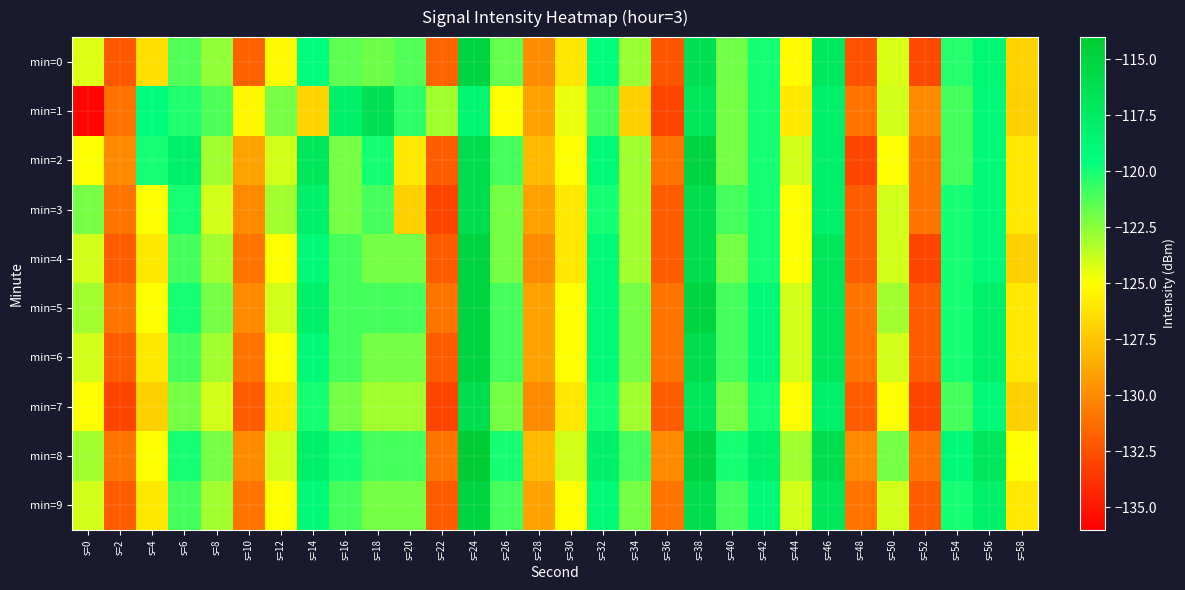

Reading left to right, list all the values displayed in this chart.

min=0: s=0=-124.2	s=2=-132.2	s=4=-126.4	s=6=-121.2	s=8=-122.6	s=10=-131.8	s=12=-125.2	s=14=-119.3	s=16=-121.5	s=18=-121.9	s=20=-121.3	s=22=-131.7	s=24=-115.1	s=26=-121.7	s=28=-129.9	s=30=-126.1	s=32=-119.4	s=34=-122.8	s=36=-132.3	s=38=-116.2	s=40=-121.9	s=42=-120.0	s=44=-125.3	s=46=-117.0	s=48=-132.4	s=50=-124.2	s=52=-132.7	s=54=-120.3	s=56=-118.7	s=58=-126.9
min=1: s=0=-135.8	s=2=-131.1	s=4=-119.3	s=6=-120.2	s=8=-121.1	s=10=-125.3	s=12=-122.0	s=14=-126.8	s=16=-117.9	s=18=-116.3	s=20=-120.5	s=22=-123.0	s=24=-118.5	s=26=-125.0	s=28=-129.0	s=30=-124.5	s=32=-121.0	s=34=-127.0	s=36=-133.0	s=38=-117.0	s=40=-122.0	s=42=-120.0	s=44=-126.0	s=46=-118.0	s=48=-131.0	s=50=-124.0	s=52=-130.0	s=54=-121.0	s=56=-119.0	s=58=-127.0
min=2: s=0=-125.0	s=2=-130.0	s=4=-120.0	s=6=-118.0	s=8=-123.0	s=10=-129.0	s=12=-124.0	s=14=-117.0	s=16=-122.0	s=18=-120.0	s=20=-126.0	s=22=-132.0	s=24=-116.0	s=26=-121.0	s=28=-128.0	s=30=-125.0	s=32=-119.0	s=34=-123.0	s=36=-131.0	s=38=-115.0	s=40=-122.0	s=42=-120.0	s=44=-124.0	s=46=-118.0	s=48=-133.0	s=50=-125.0	s=52=-131.0	s=54=-121.0	s=56=-119.0	s=58=-126.0
min=3: s=0=-122.0	s=2=-131.0	s=4=-125.0	s=6=-120.0	s=8=-124.0	s=10=-130.0	s=12=-123.0	s=14=-118.0	s=16=-122.0	s=18=-121.0	s=20=-127.0	s=22=-133.0	s=24=-116.0	s=26=-122.0	s=28=-129.0	s=30=-126.0	s=32=-120.0	s=34=-123.0	s=36=-132.0	s=38=-116.0	s=40=-121.0	s=42=-120.0	s=44=-125.0	s=46=-118.0	s=48=-132.0	s=50=-124.0	s=52=-131.0	s=54=-120.0	s=56=-119.0	s=58=-126.0
min=4: s=0=-124.0	s=2=-132.0	s=4=-126.0	s=6=-121.0	s=8=-123.0	s=10=-131.0	s=12=-125.0	s=14=-119.0	s=16=-121.0	s=18=-122.0	s=20=-122.0	s=22=-132.0	s=24=-115.0	s=26=-122.0	s=28=-130.0	s=30=-126.0	s=32=-119.0	s=34=-123.0	s=36=-132.0	s=38=-116.0	s=40=-122.0	s=42=-120.0	s=44=-125.0	s=46=-117.0	s=48=-132.0	s=50=-124.0	s=52=-133.0	s=54=-120.0	s=56=-119.0	s=58=-127.0
min=5: s=0=-123.0	s=2=-131.0	s=4=-125.0	s=6=-120.0	s=8=-122.0	s=10=-130.0	s=12=-124.0	s=14=-118.0	s=16=-121.0	s=18=-121.0	s=20=-121.0	s=22=-131.0	s=24=-115.0	s=26=-121.0	s=28=-129.0	s=30=-125.0	s=32=-119.0	s=34=-122.0	s=36=-131.0	s=38=-115.0	s=40=-121.0	s=42=-119.0	s=44=-124.0	s=46=-117.0	s=48=-131.0	s=50=-123.0	s=52=-132.0	s=54=-120.0	s=56=-118.0	s=58=-126.0
min=6: s=0=-124.0	s=2=-132.0	s=4=-126.0	s=6=-121.0	s=8=-123.0	s=10=-131.0	s=12=-125.0	s=14=-119.0	s=16=-121.0	s=18=-122.0	s=20=-122.0	s=22=-132.0	s=24=-115.0	s=26=-121.0	s=28=-129.0	s=30=-125.0	s=32=-119.0	s=34=-122.0	s=36=-131.0	s=38=-116.0	s=40=-121.0	s=42=-119.0	s=44=-124.0	s=46=-117.0	s=48=-131.0	s=50=-124.0	s=52=-132.0	s=54=-120.0	s=56=-118.0	s=58=-126.0
min=7: s=0=-125.0	s=2=-133.0	s=4=-127.0	s=6=-122.0	s=8=-124.0	s=10=-132.0	s=12=-126.0	s=14=-120.0	s=16=-122.0	s=18=-123.0	s=20=-123.0	s=22=-133.0	s=24=-116.0	s=26=-122.0	s=28=-130.0	s=30=-126.0	s=32=-120.0	s=34=-123.0	s=36=-132.0	s=38=-117.0	s=40=-122.0	s=42=-120.0	s=44=-125.0	s=46=-118.0	s=48=-132.0	s=50=-125.0	s=52=-133.0	s=54=-121.0	s=56=-119.0	s=58=-127.0
min=8: s=0=-123.0	s=2=-131.0	s=4=-125.0	s=6=-120.0	s=8=-122.0	s=10=-130.0	s=12=-124.0	s=14=-118.0	s=16=-120.0	s=18=-121.0	s=20=-121.0	s=22=-131.0	s=24=-114.0	s=26=-120.0	s=28=-128.0	s=30=-124.0	s=32=-118.0	s=34=-121.0	s=36=-130.0	s=38=-115.0	s=40=-120.0	s=42=-118.0	s=44=-123.0	s=46=-116.0	s=48=-130.0	s=50=-122.0	s=52=-131.0	s=54=-119.0	s=56=-117.0	s=58=-125.0
min=9: s=0=-124.0	s=2=-132.0	s=4=-126.0	s=6=-121.0	s=8=-123.0	s=10=-131.0	s=12=-125.0	s=14=-119.0	s=16=-121.0	s=18=-122.0	s=20=-122.0	s=22=-132.0	s=24=-115.0	s=26=-121.0	s=28=-129.0	s=30=-125.0	s=32=-119.0	s=34=-122.0	s=36=-131.0	s=38=-116.0	s=40=-121.0	s=42=-119.0	s=44=-124.0	s=46=-117.0	s=48=-131.0	s=50=-124.0	s=52=-132.0	s=54=-120.0	s=56=-118.0	s=58=-126.0